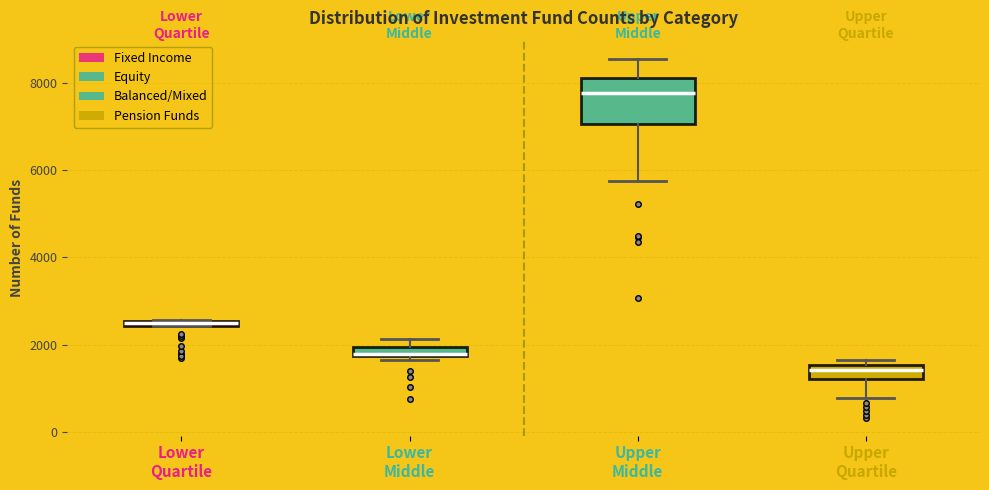

Which box has the highest median line?

Upper Middle